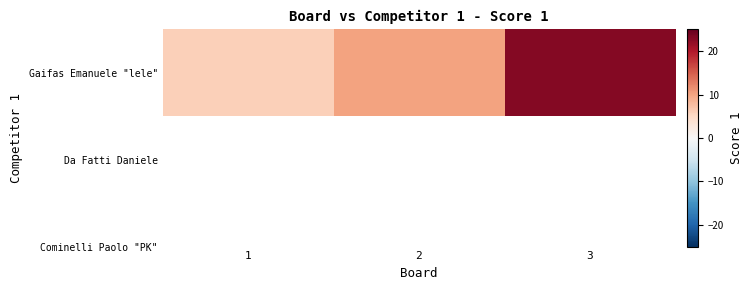

How many values exceed 10?

1